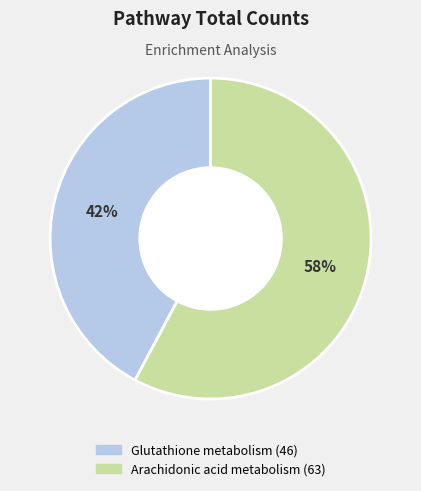

Approximately how many times larger is the value at Arachidonic acid metabolism compared to Glutathione metabolism?

1.4